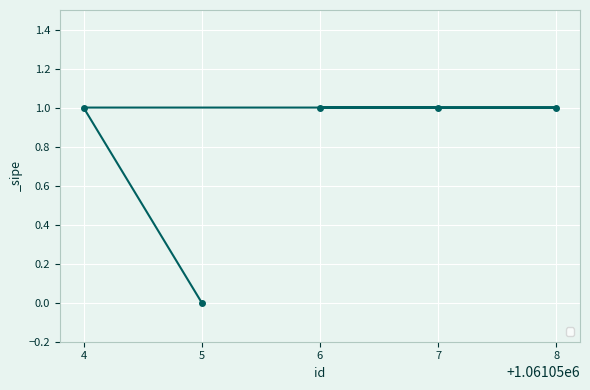

Count the values in the range 1 to 2.

4